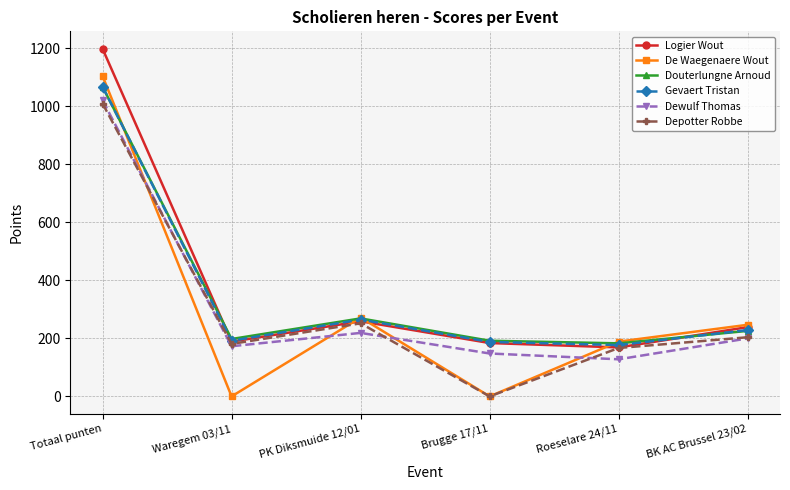

Is it true that Gevaert Tristan equals 59 at BK AC Brussel 23/02?

False